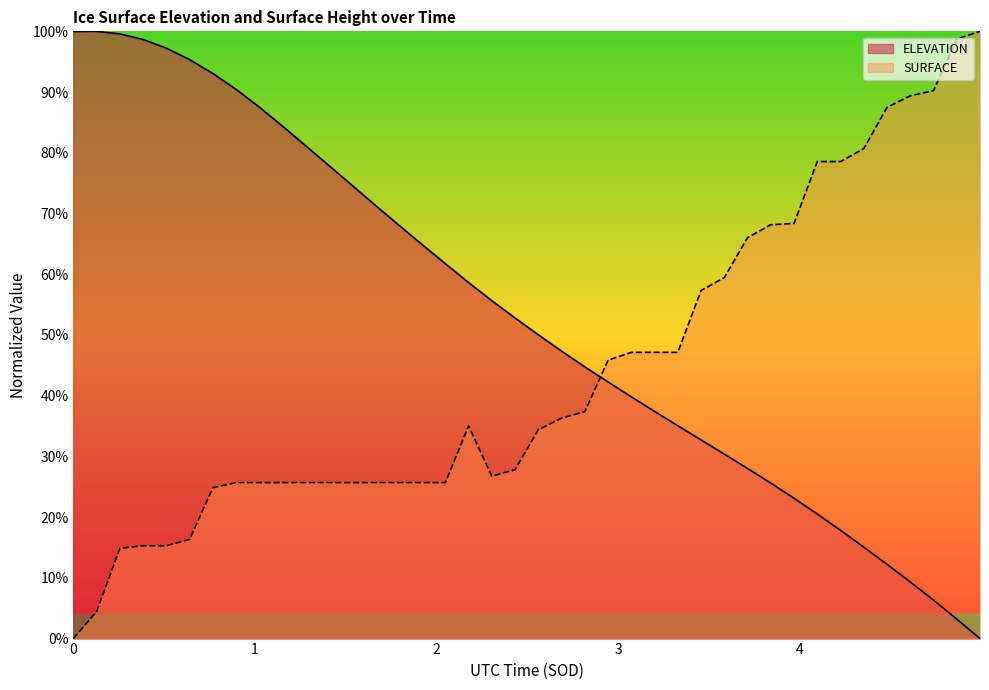

Which series has the largest range (max minus min)?

ELEVATION